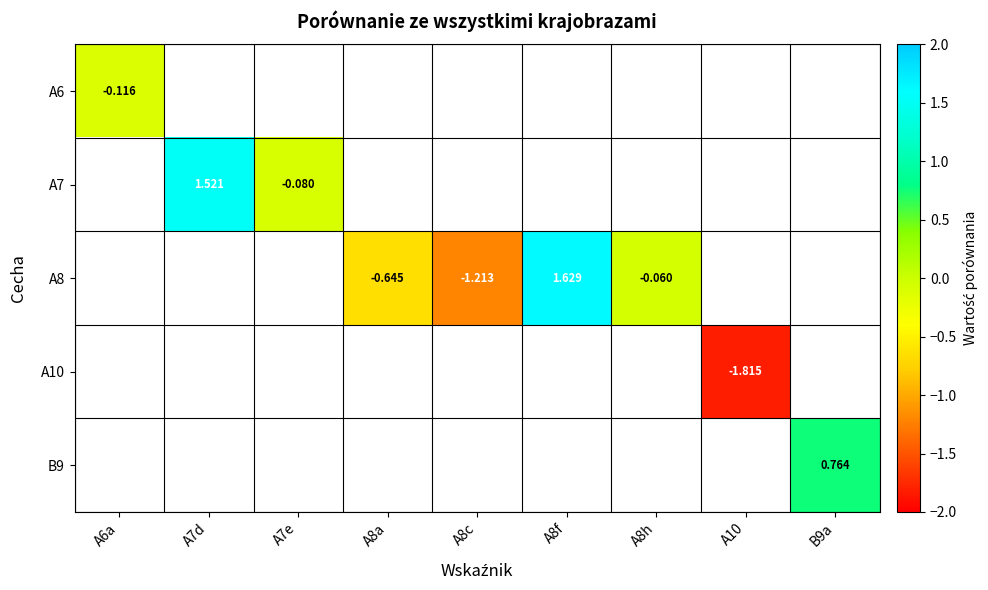

Is the value of A8 at A8c greater than the value of A7 at A7d?

No